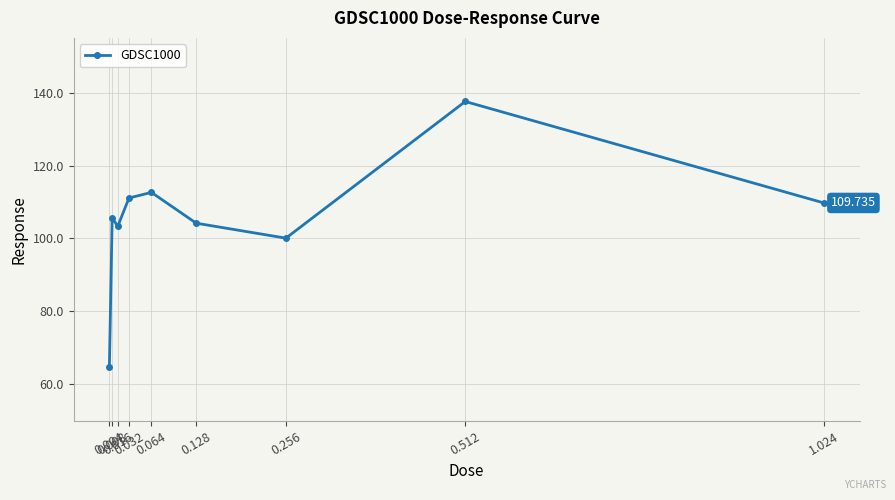

Reading left to right, transcribe all the data shown in this chart.

0.004=64.7	0.008=105.6	0.016=103.4	0.032=111.1	0.064=112.6	0.128=104.2	0.256=100.1	0.512=137.6	1.024=109.7